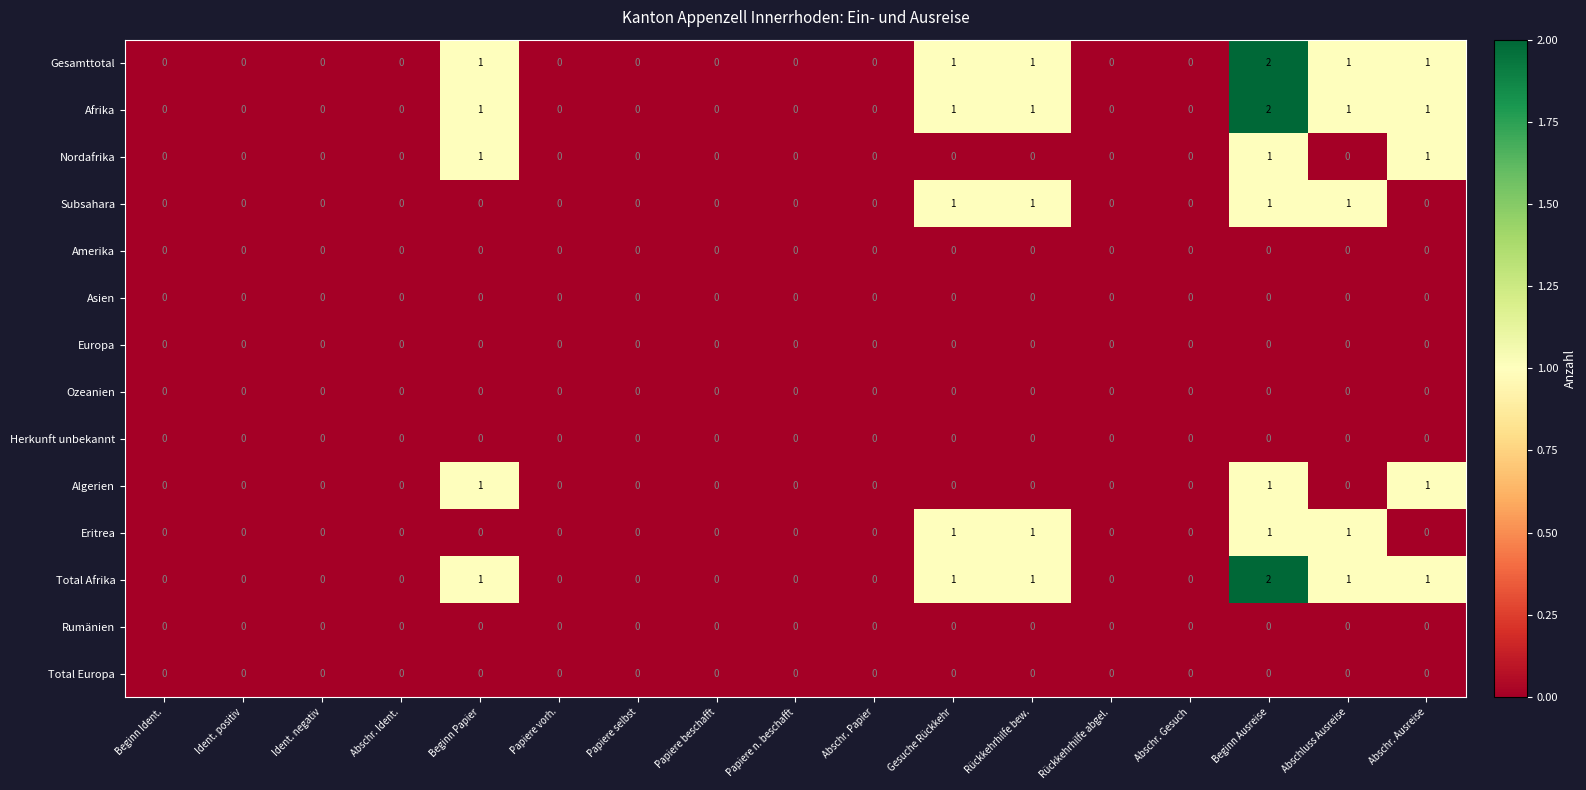

What is the spread (max minus min) of values at Rückkehrhilfe bew.?

1